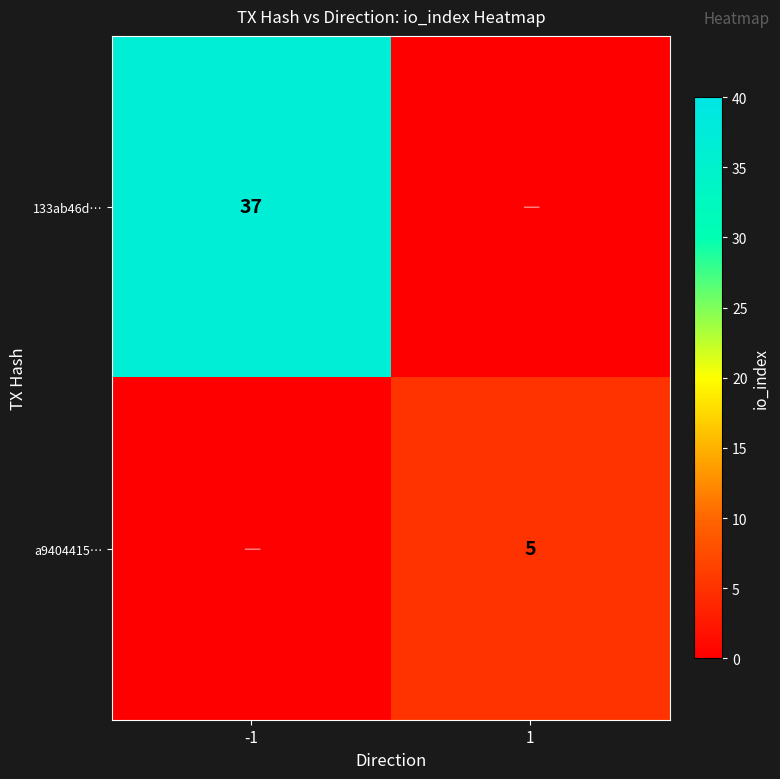

Between -1 and 1, which is larger?

-1